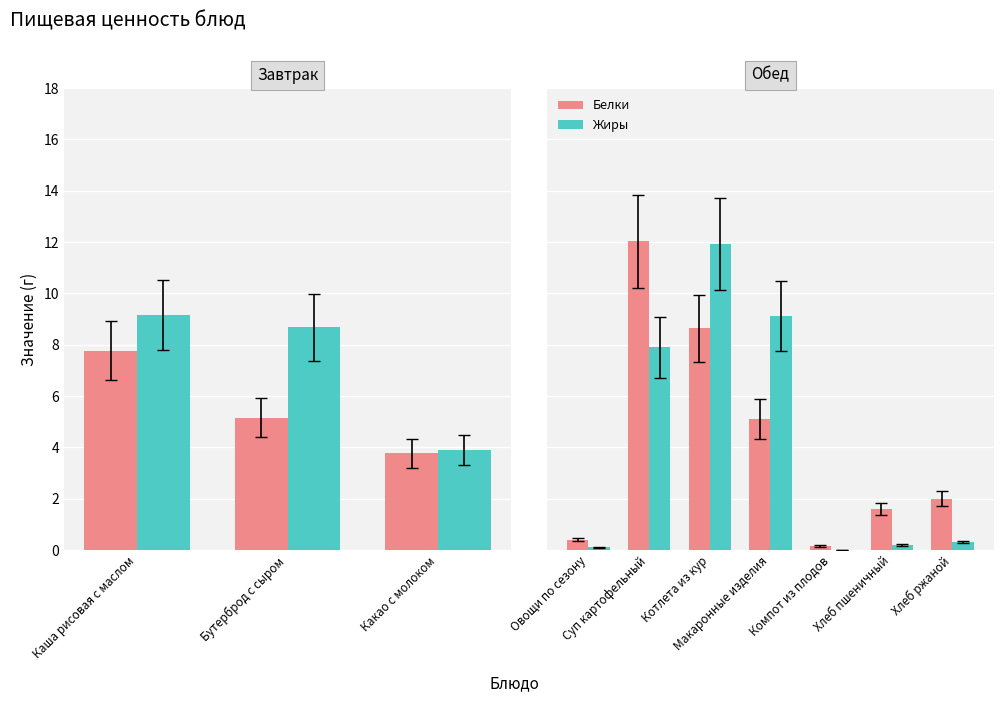

The value of Белки at Овощи по сезону is 0.5. True or false?

False